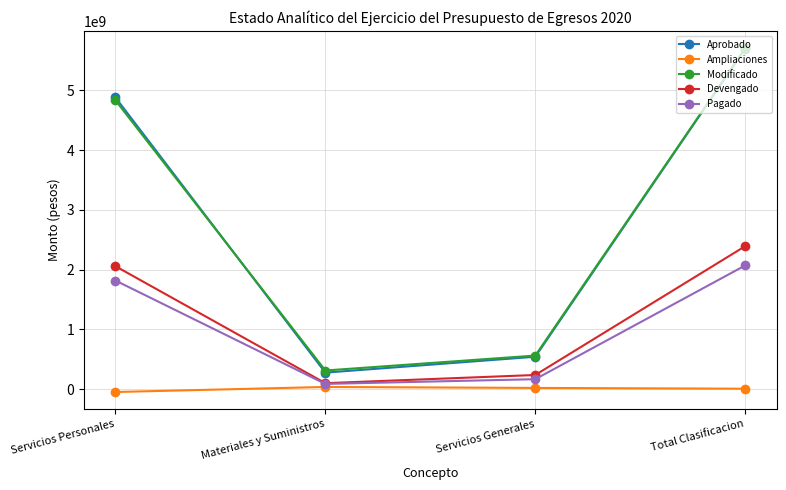

At how many categories does at least one series exceed 4276090197?

2